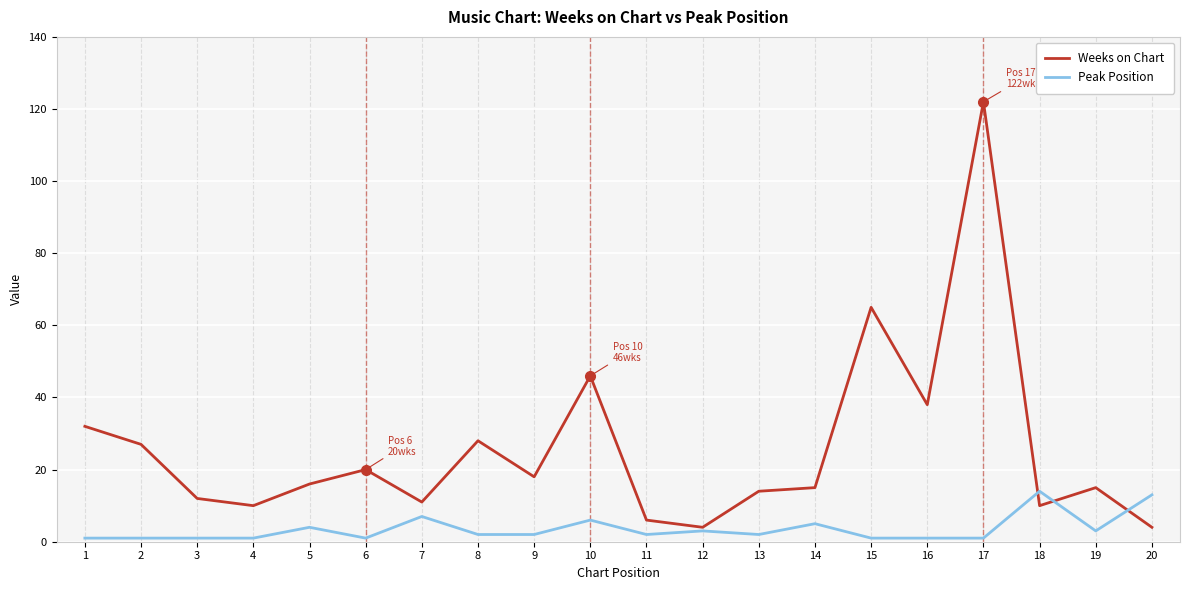

What is the greatest value displayed?

122